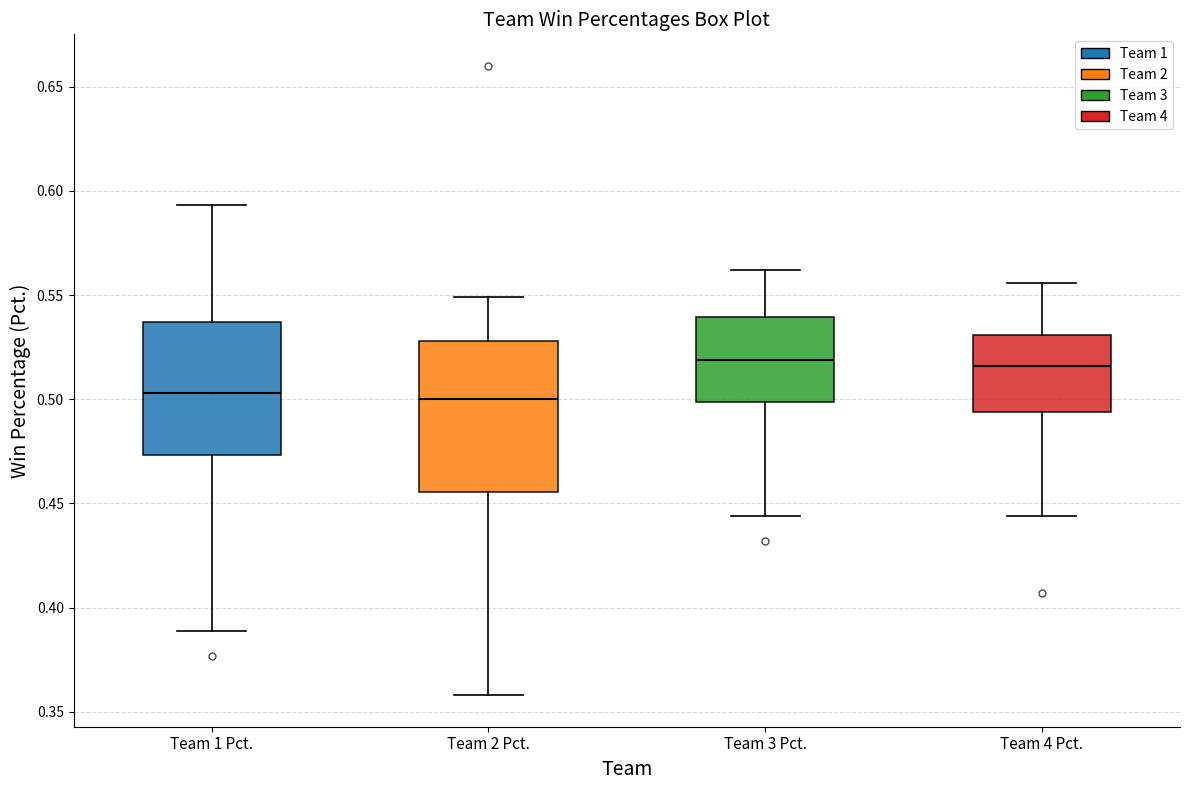

Reading left to right, read every box against the y-axis: the position of its median line, the range the box covers, and the ends of its whiskers. The values are not printed on the chart, so give them approximately, as read against the axis.

Team 1 Pct.: median 0.505, box 0.475 to 0.535, whiskers 0.390 to 0.595
Team 2 Pct.: median 0.500, box 0.455 to 0.530, whiskers 0.360 to 0.550
Team 3 Pct.: median 0.520, box 0.500 to 0.540, whiskers 0.445 to 0.560
Team 4 Pct.: median 0.515, box 0.495 to 0.530, whiskers 0.445 to 0.555